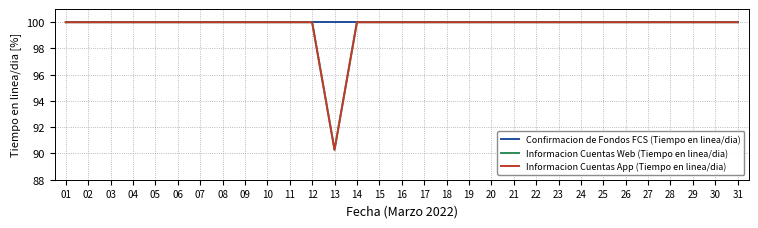

What is the difference between the maximum and minimum values in the Informacion Cuentas Web (Tiempo en linea/dia) series?

9.7